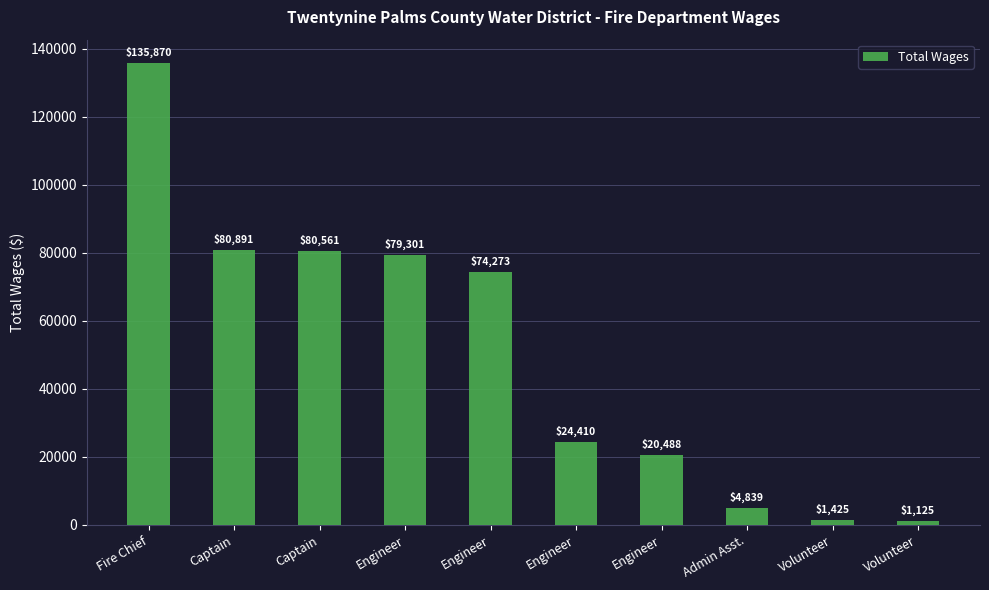

What is the sum of all values?

503183